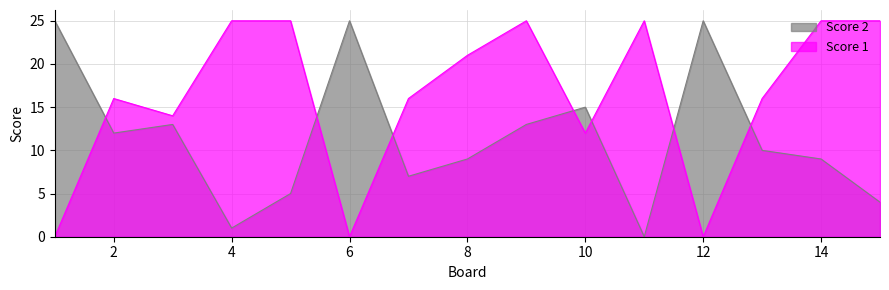

At 1, list the series in order from largest to smallest.

Score 2, Score 1